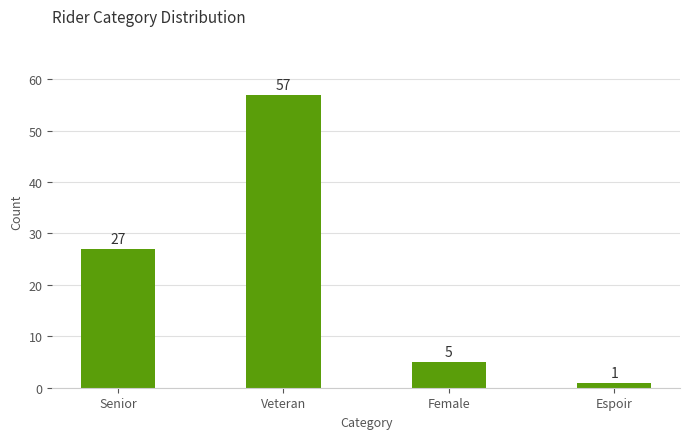

Reading left to right, what are all the values shown in this chart?

Senior=27	Veteran=57	Female=5	Espoir=1